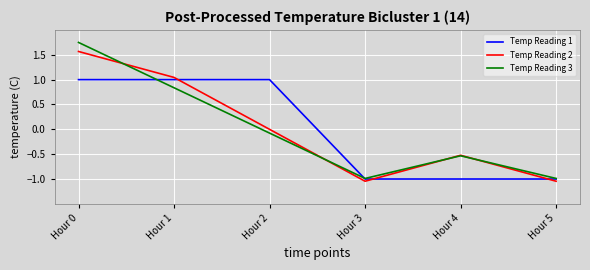

Where is Temp Reading 2 nearest to the value 0?

Hour 2